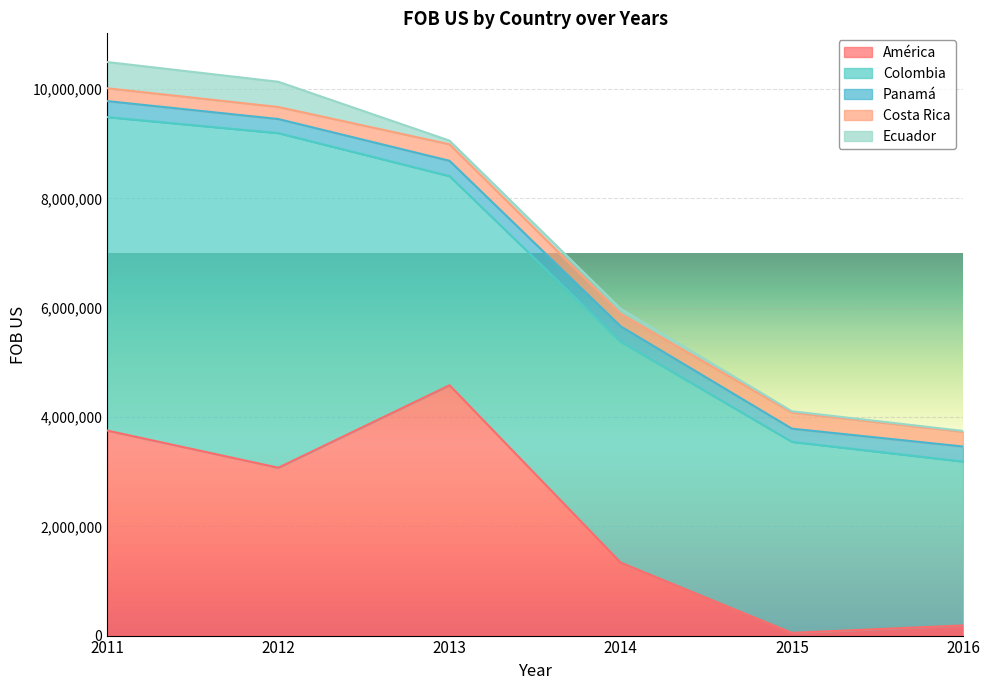

True or false: Panamá has more than 2 points higher than both neighbors.

False